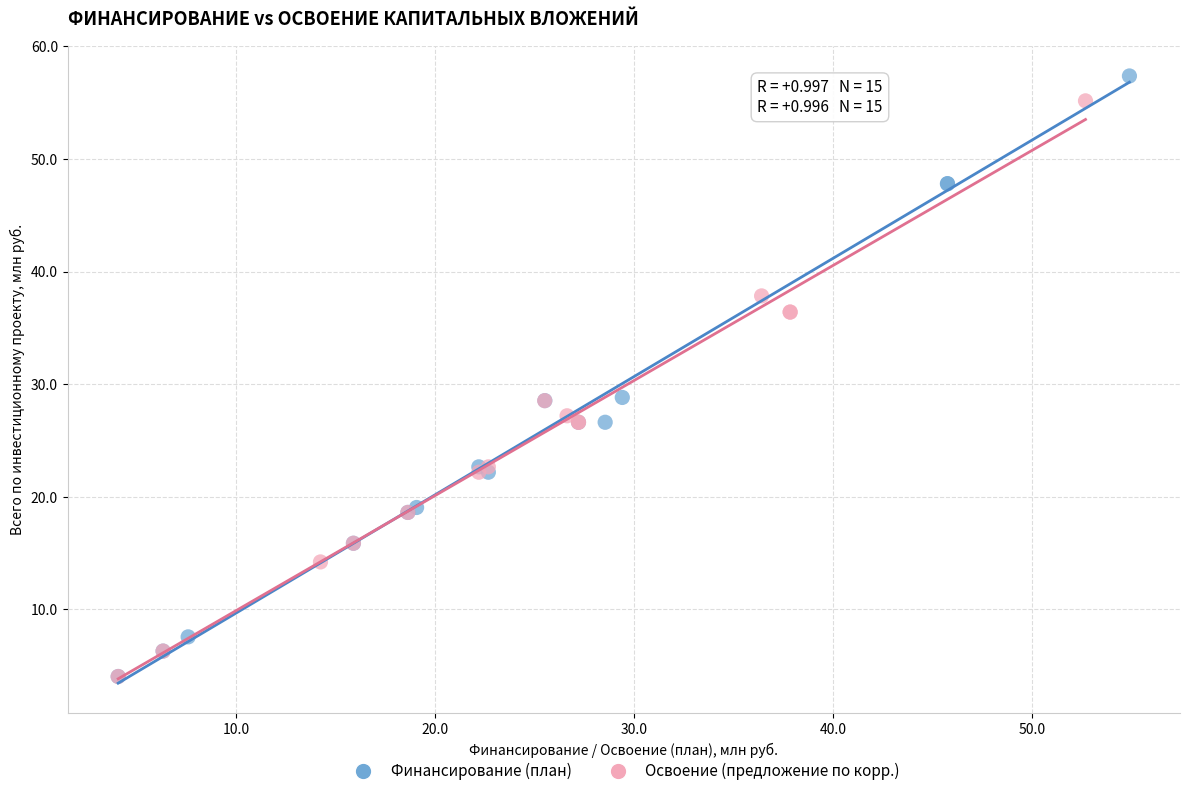

What are all the series names shown in the legend?

Финансирование (план), Освоение (предложение по корр.)